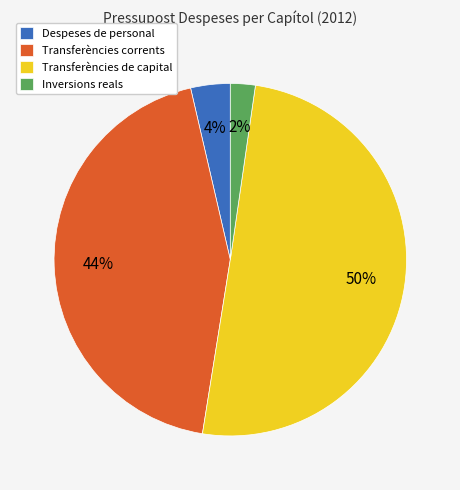

Does Despeses de personal account for over 50% of the chart?

No